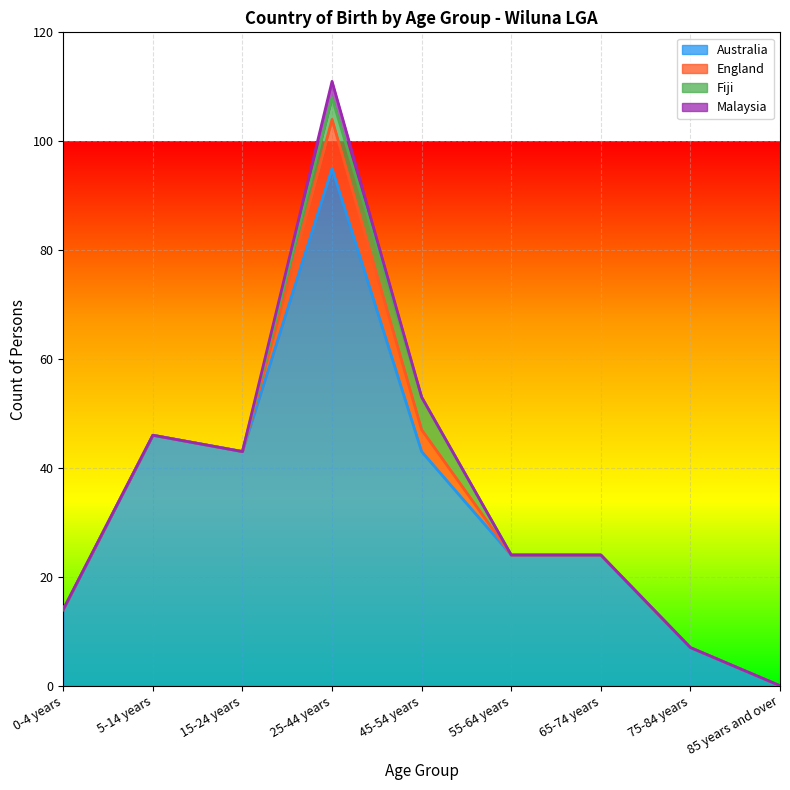

Between 45-54 years and 5-14 years, which is larger?

5-14 years